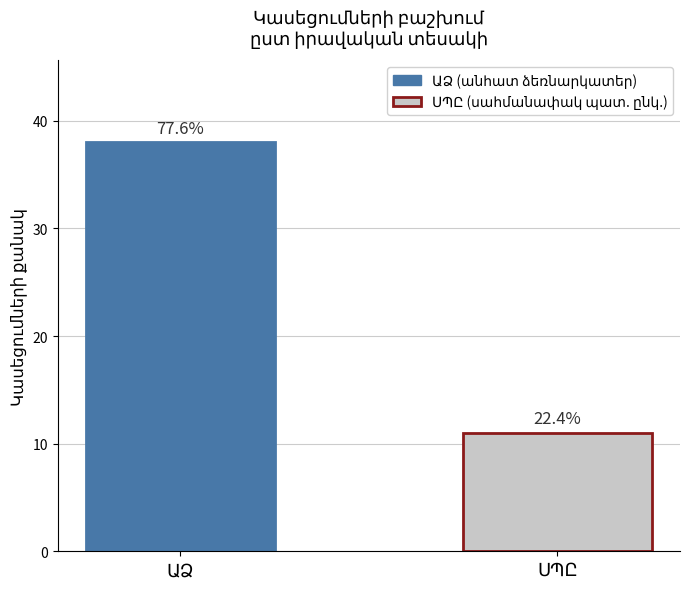

How many bars are there in total?

2